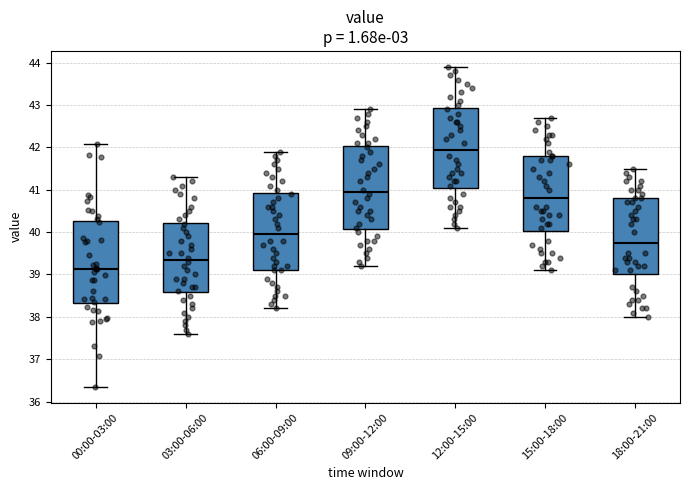

Which box has the highest median line?

12:00-15:00